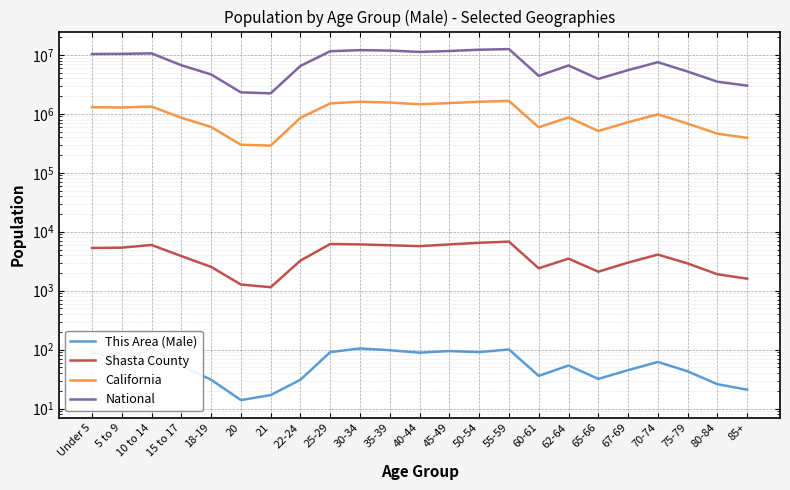

Is this an area chart (filled region under the line)?

No